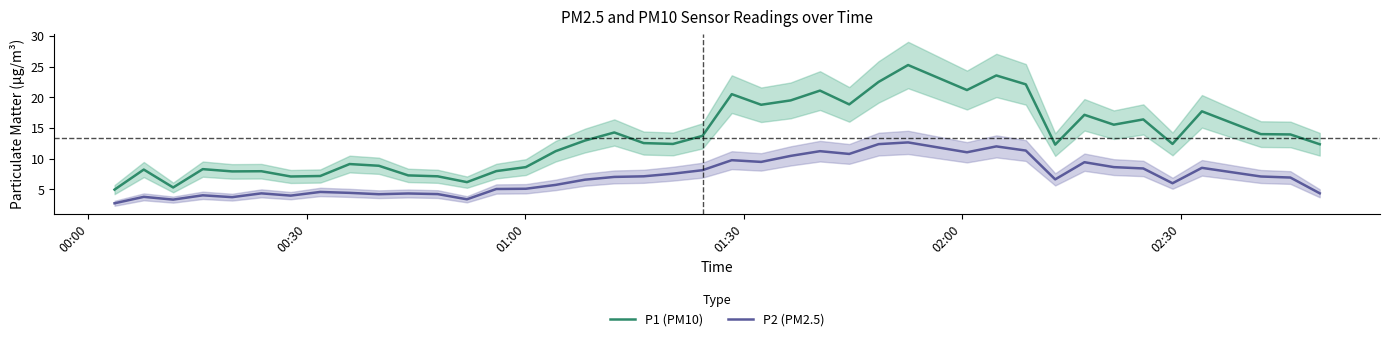

True or false: P1 (PM10) and P2 (PM2.5) intersect in this chart.

False